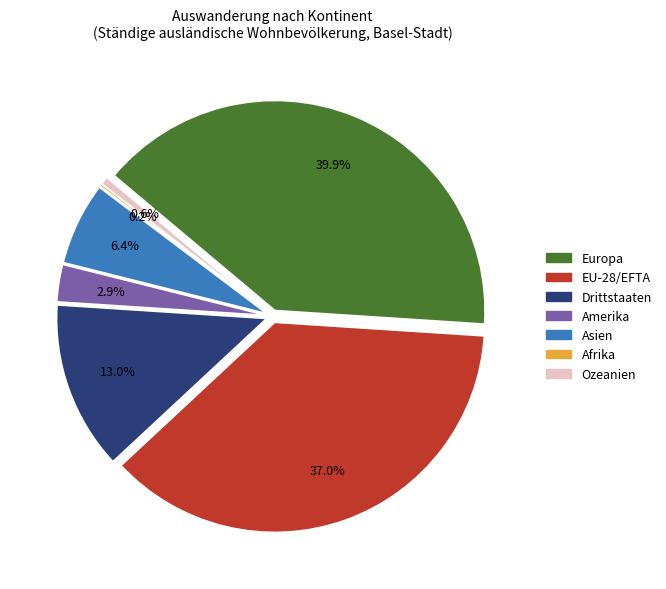

Is Drittstaaten the majority of the pie?

No